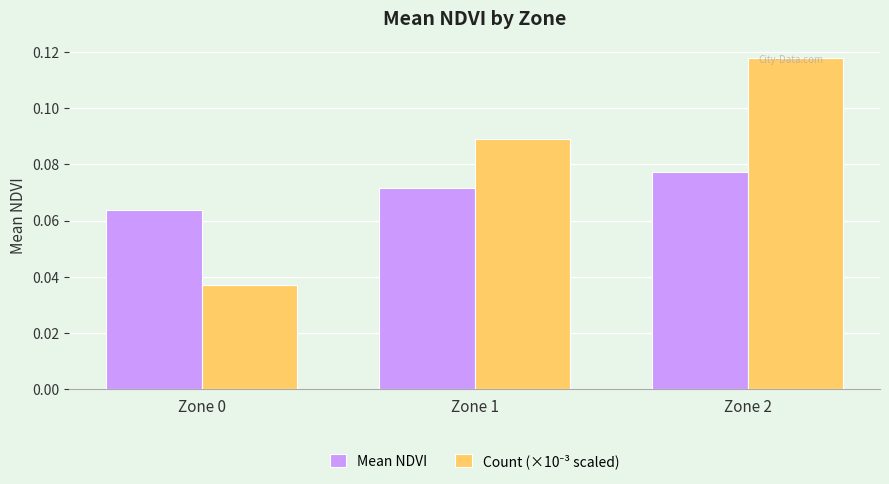

At which category is the sum across all series the highest?

Zone 2